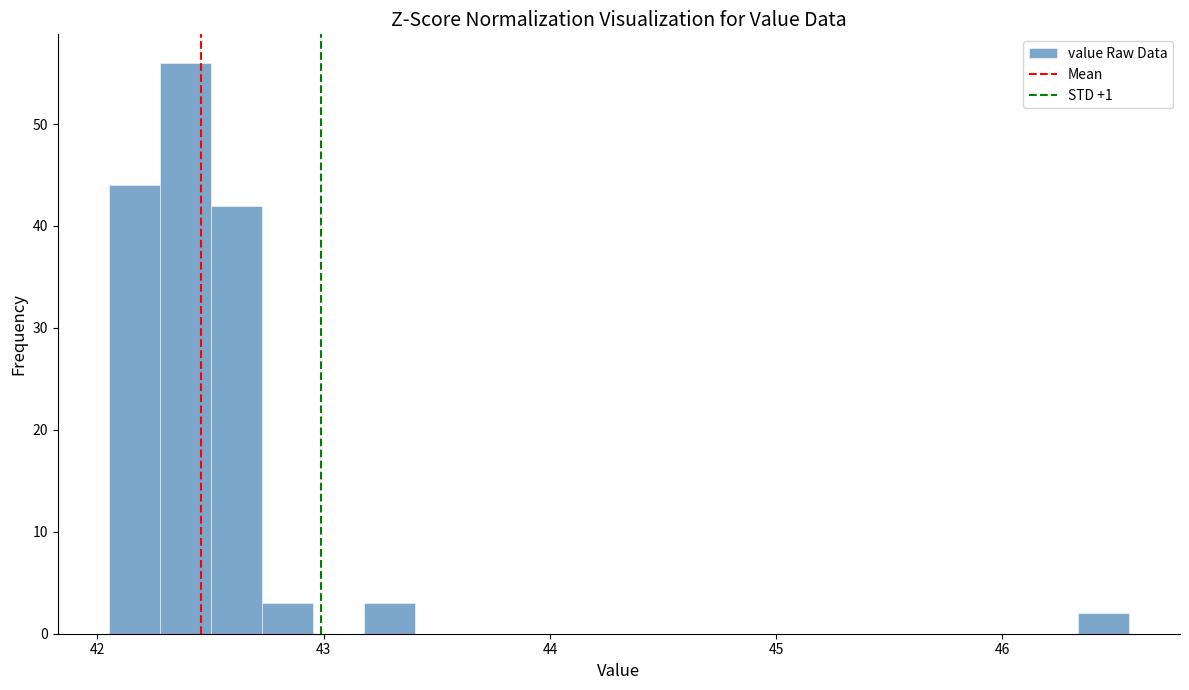

Around what value on the x-axis is the tallest bar? Give the approximate position of its centre, as read against the axis.

42.4